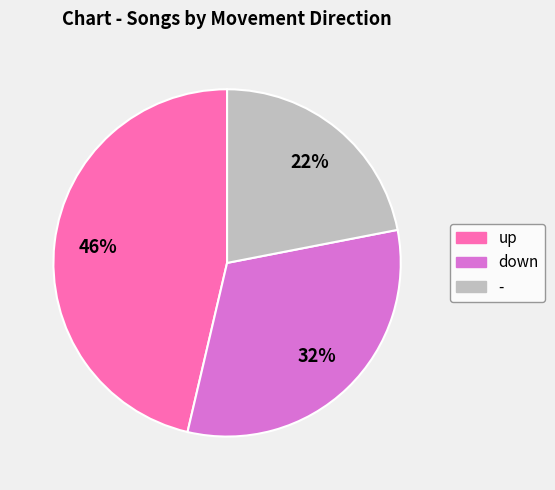

Which slice is the largest?

up